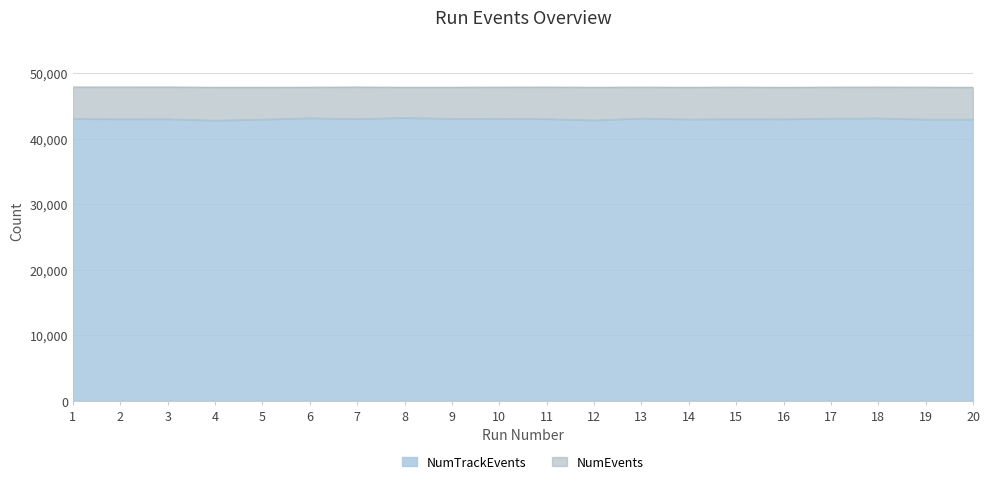

Which has a higher value, 8 or 10?

8